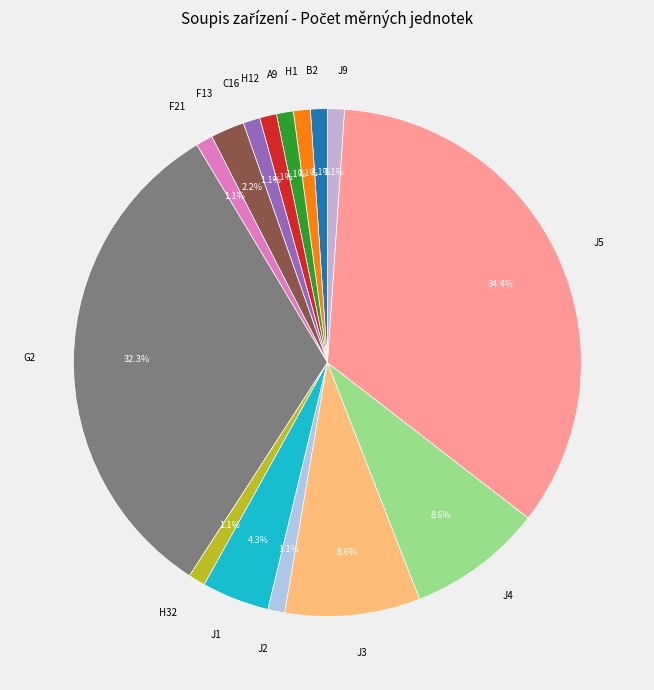

To the nearest percent, what portion does B2 represent?

1%